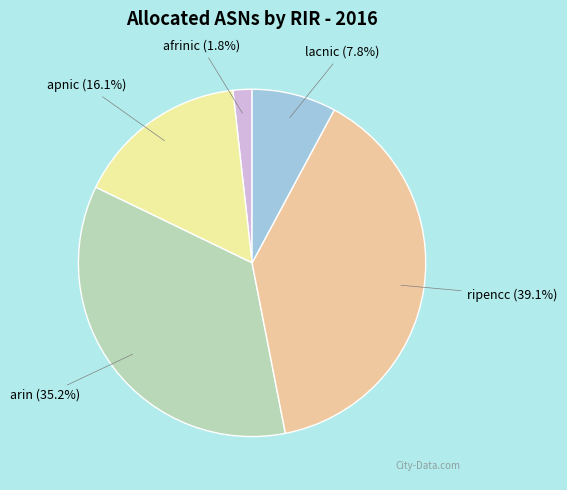

Count the number of slices in the pie.

5